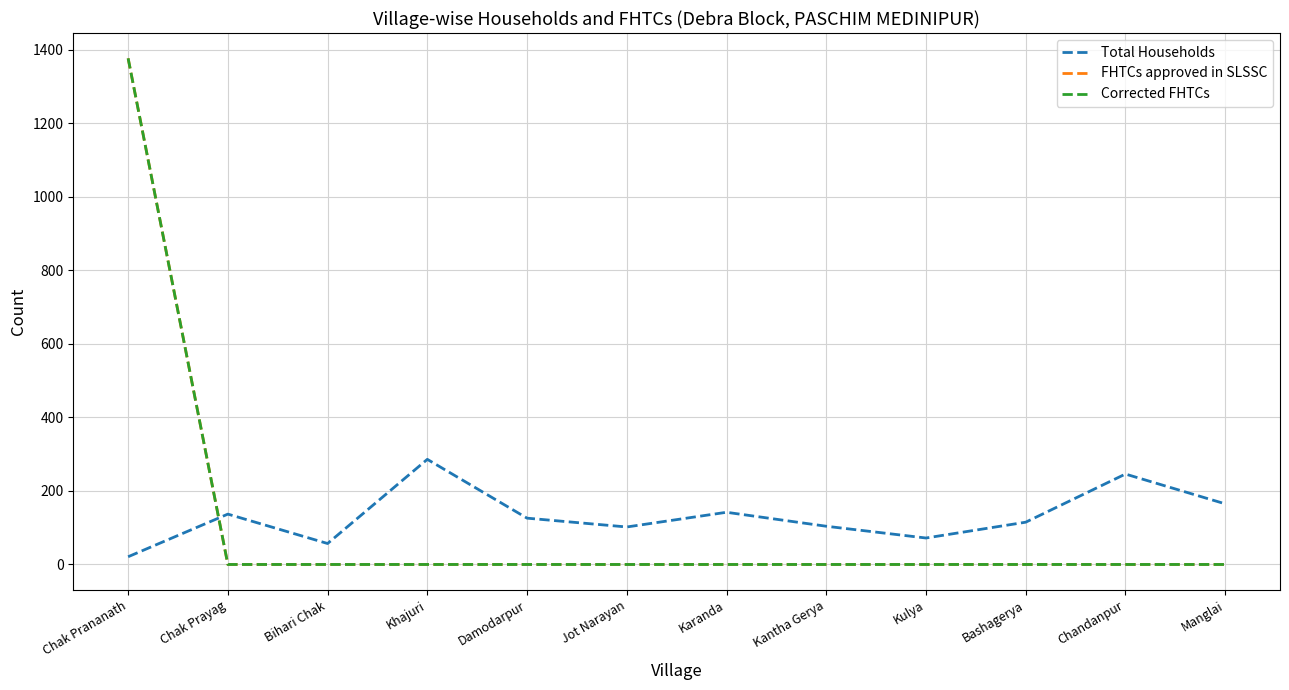

Does the chart display data point markers on the line(s)?

No